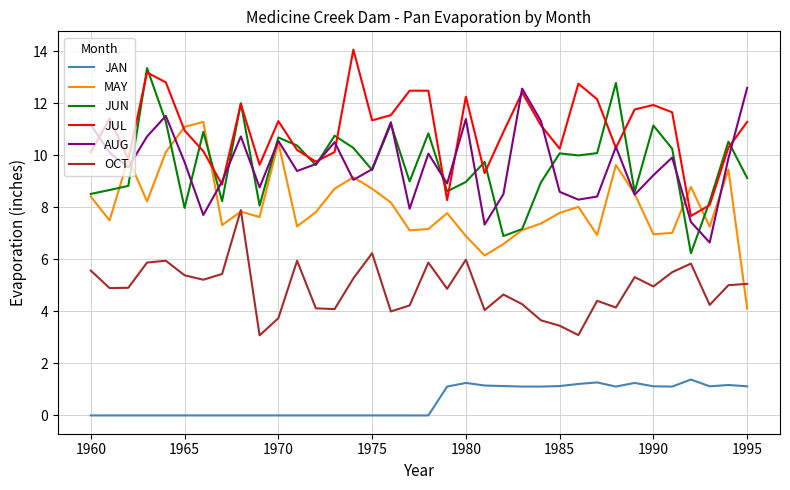

What is the greatest value displayed?

14.1